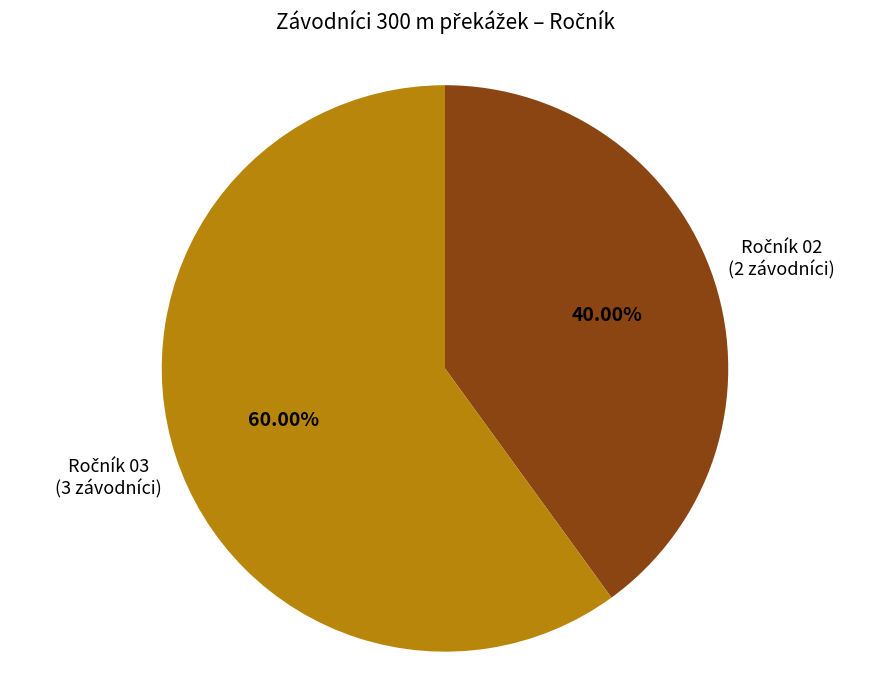

Is there a majority slice in this chart?

Yes